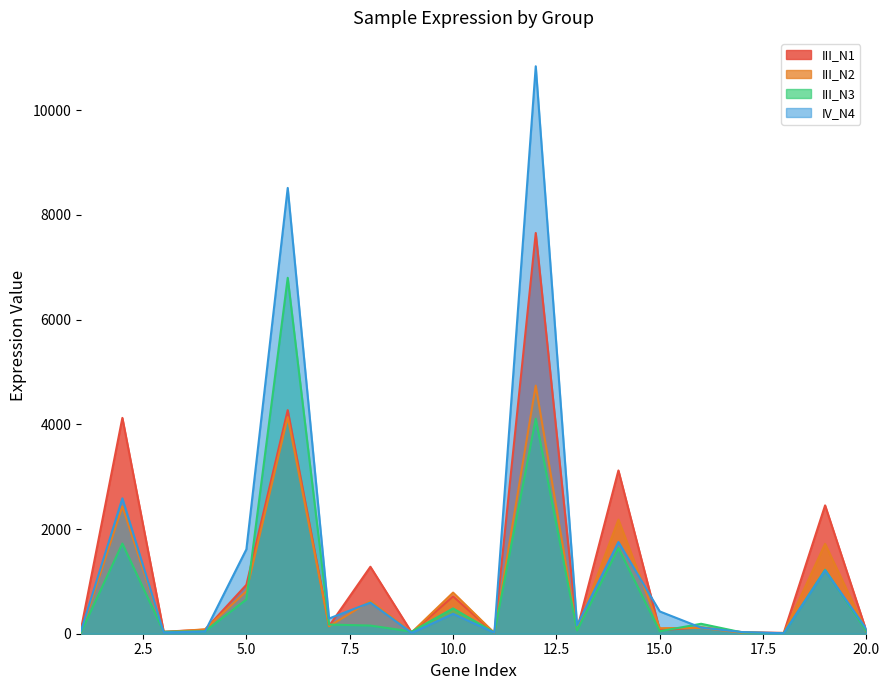

Rank the categories by III_N3 value from lowest to highest.

18, 11, 17, 1, 3, 9, 4, 15, 20, 13, 8, 7, 16, 10, 5, 19, 14, 2, 12, 6